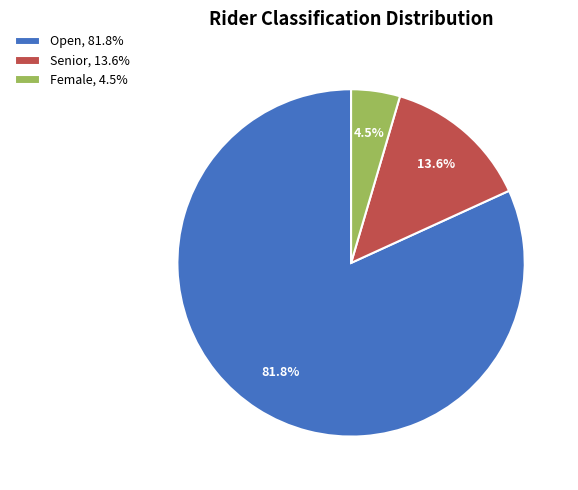

How many segments does this pie chart have?

3